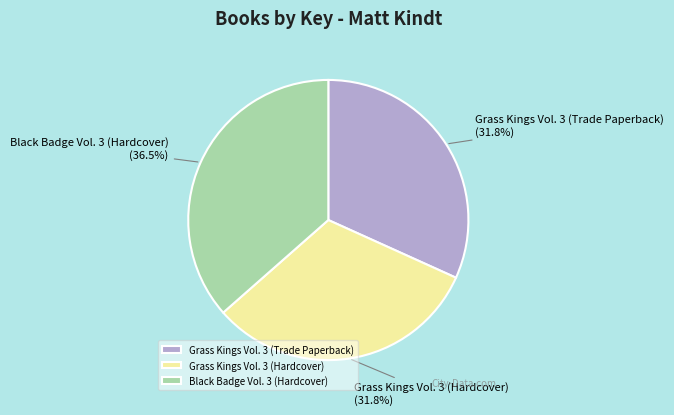

To the nearest percent, what portion does Grass Kings Vol. 3 (Hardcover) represent?

32%